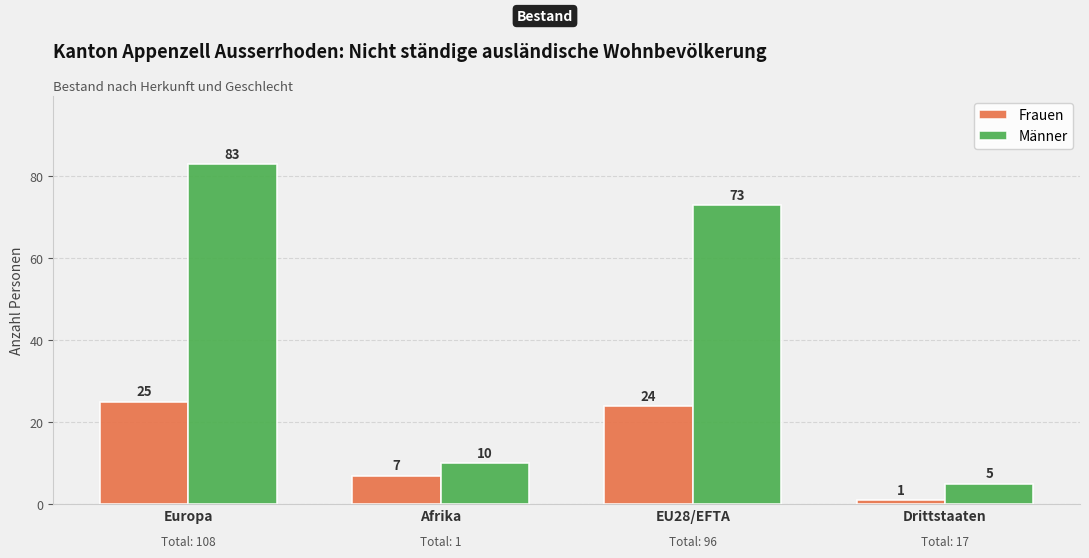

Which series has the largest total across all categories?

Männer